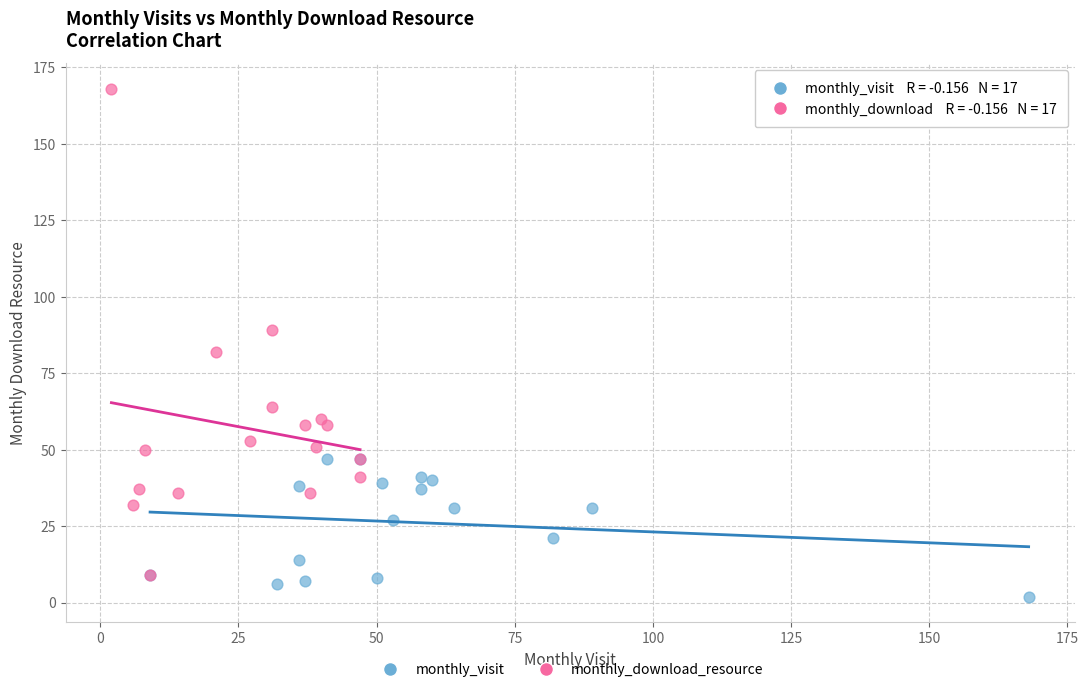

Which series reaches the minimum Y coordinate?

monthly_visit